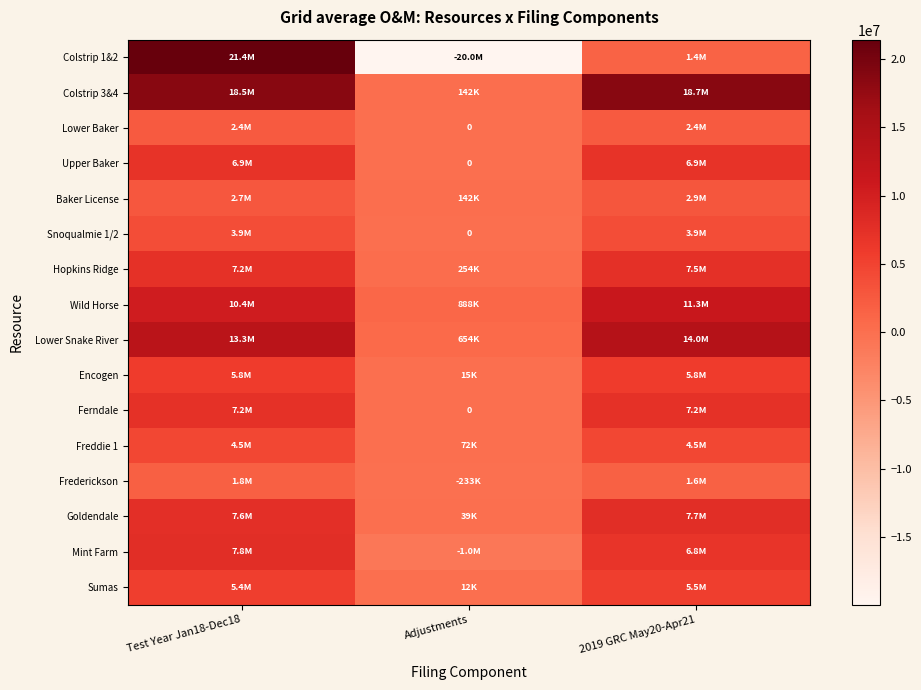

At which label does Baker License reach its minimum?

Adjustments